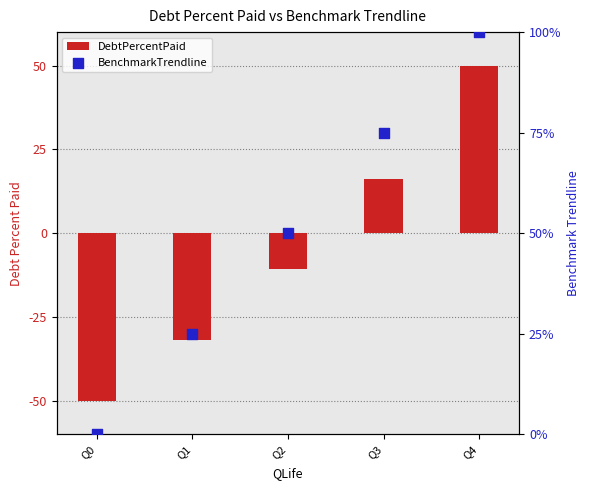

Which series reaches the maximum Y coordinate?

BenchmarkTrendline